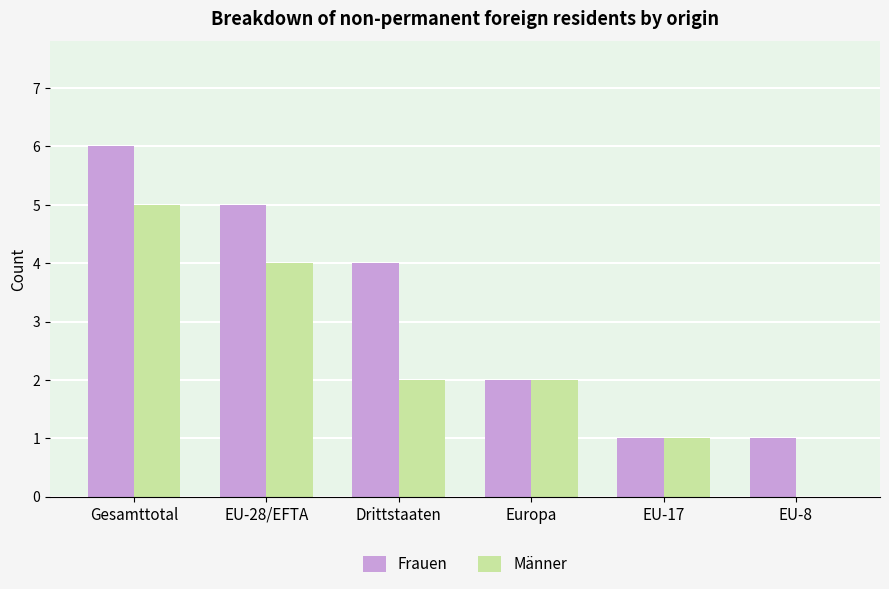

What is the sum of all Frauen values?

19